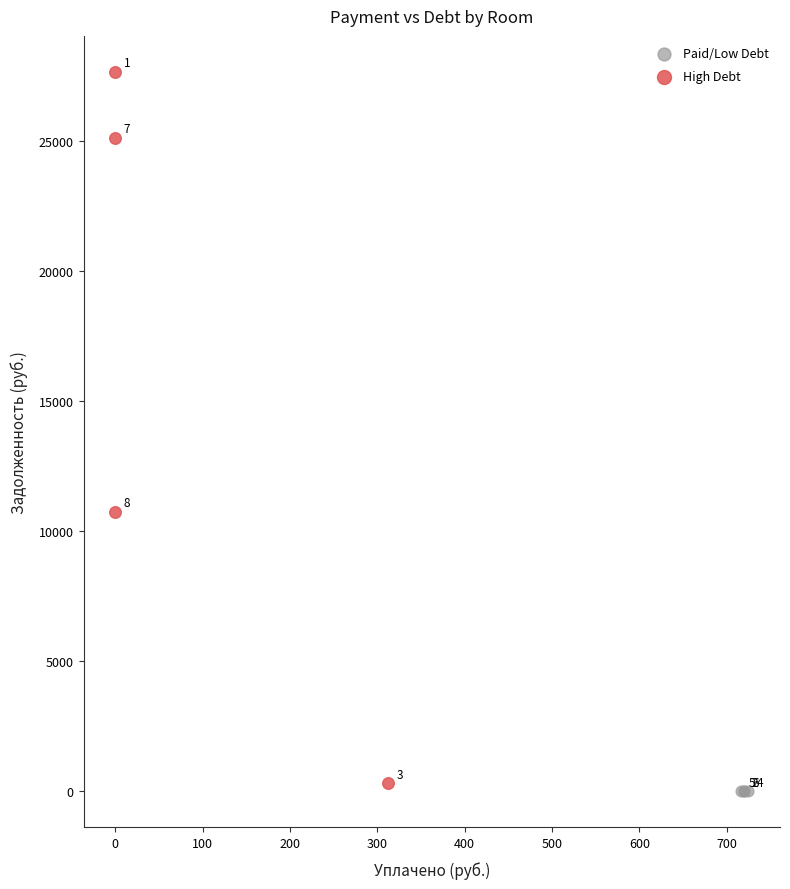

Which series reaches the maximum Y coordinate?

High Debt